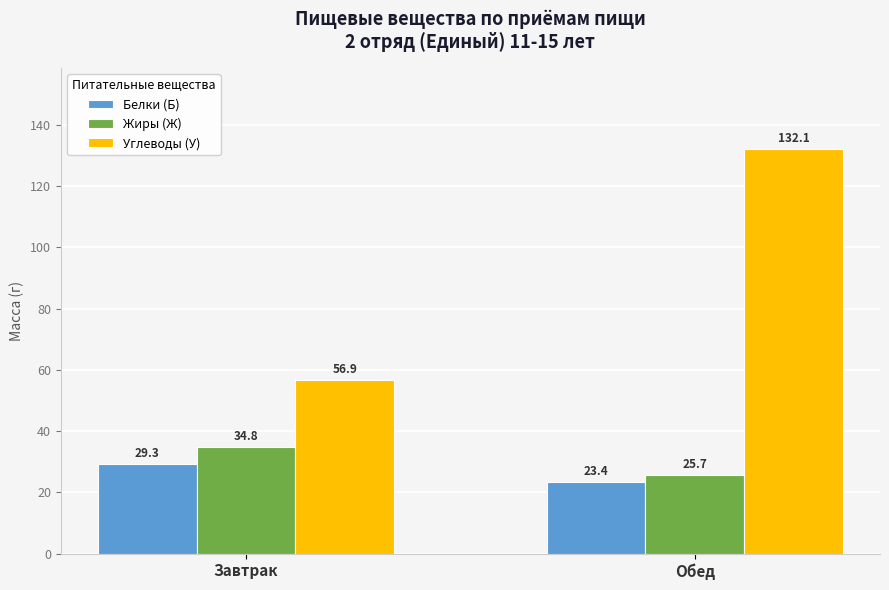

What is the sum of all Белки (Б) values?

52.7